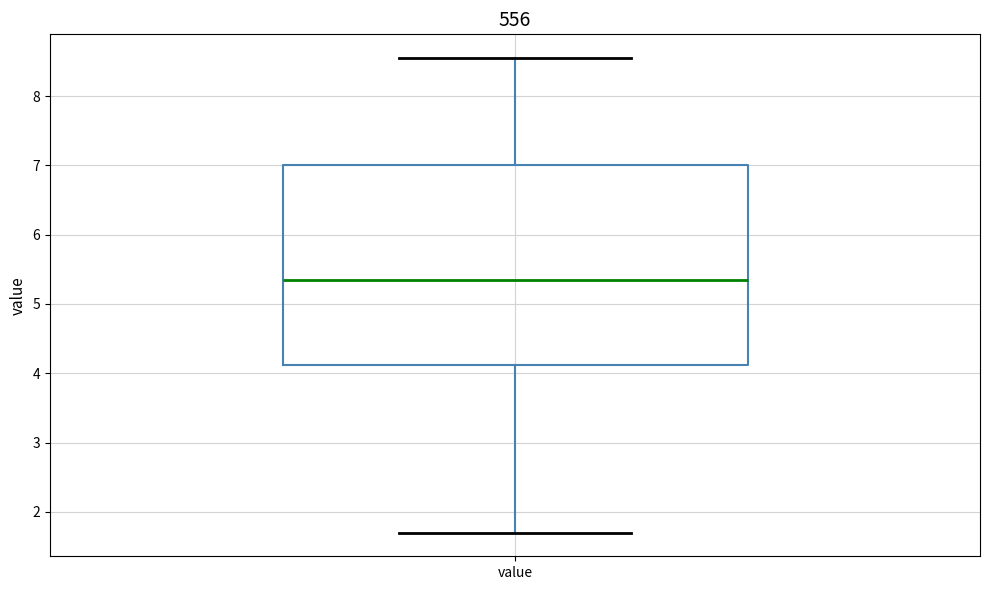

Where is the lower edge of the box for value on the y-axis? The values are not printed on the chart, so give them approximately, as read against the axis.

4.1